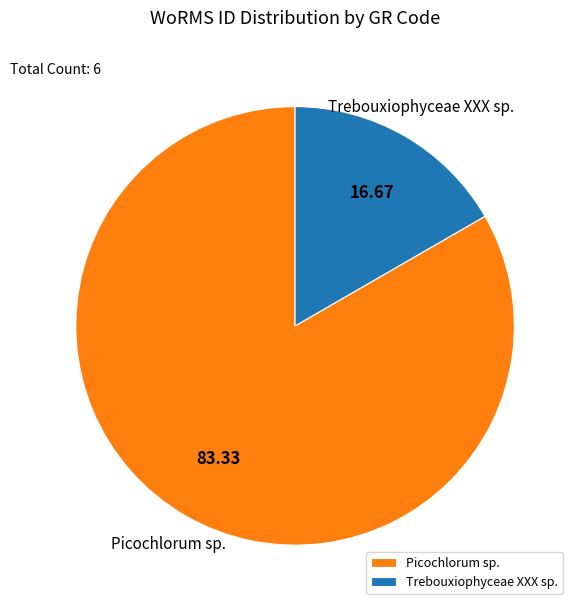

Count the number of slices in the pie.

2